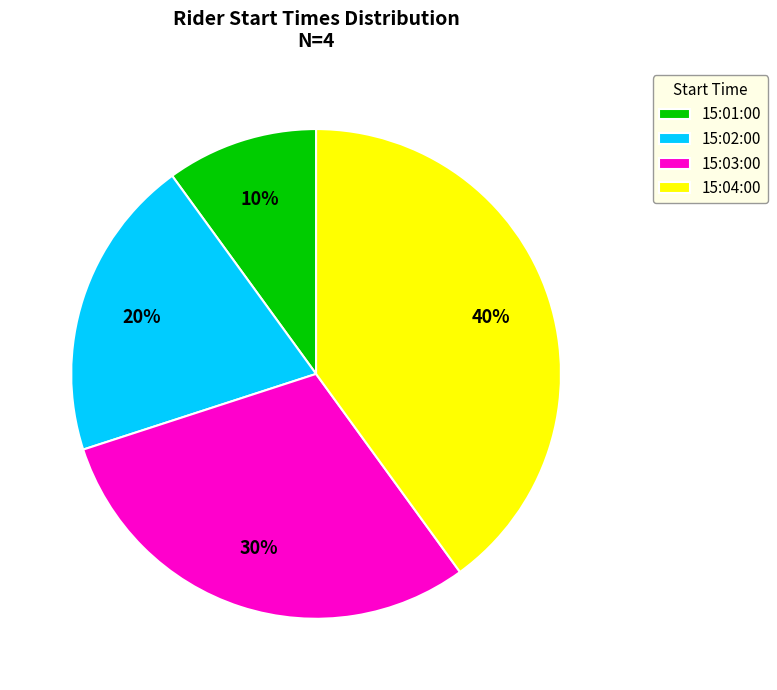

To the nearest percent, what percentage of the pie is 15:01:00?

10%